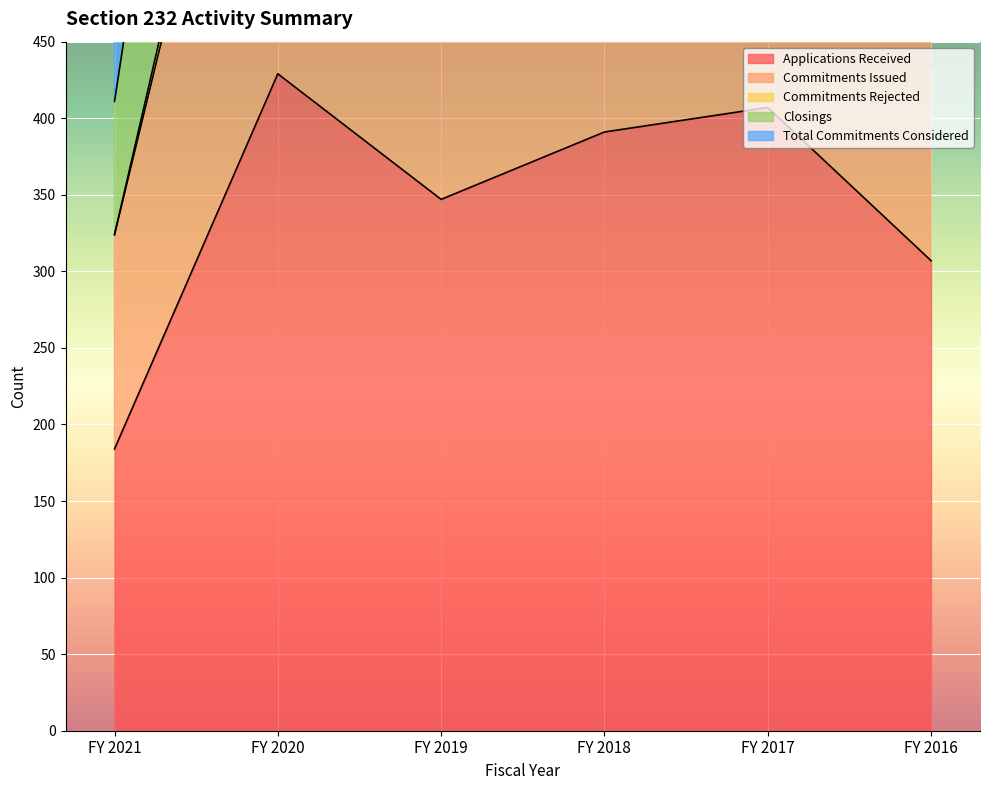

The Commitments Issued series shows 1317 at FY 2019. True or false?

True